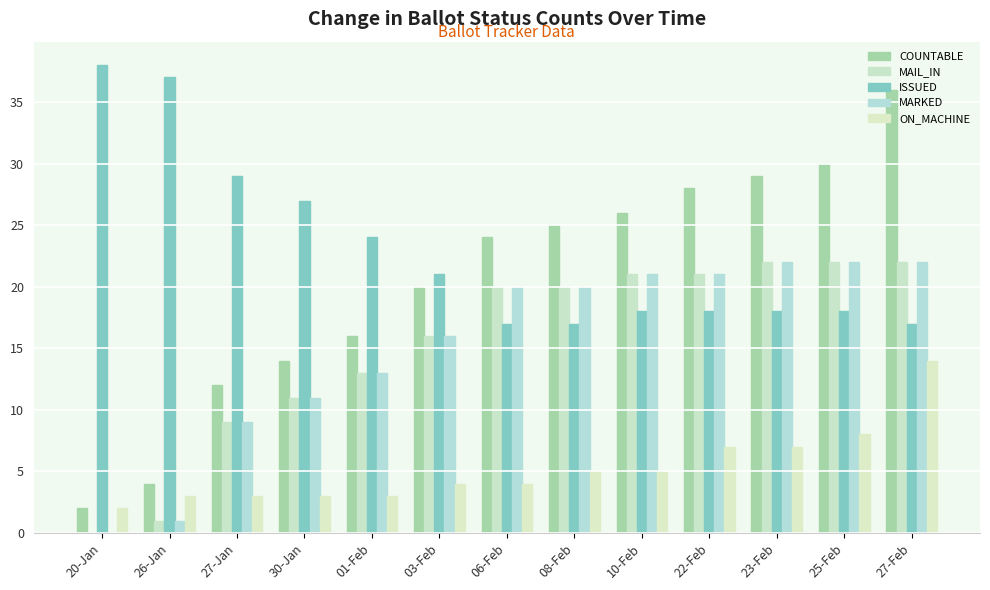

Reading right to left, list all the values displayed in this chart.

COUNTABLE: 36	30	29	28	26	25	24	20	16	14	12	4	2
MAIL_IN: 22	22	22	21	21	20	20	16	13	11	9	1	0
ISSUED: 17	18	18	18	18	17	17	21	24	27	29	37	38
MARKED: 22	22	22	21	21	20	20	16	13	11	9	1	0
ON_MACHINE: 14	8	7	7	5	5	4	4	3	3	3	3	2